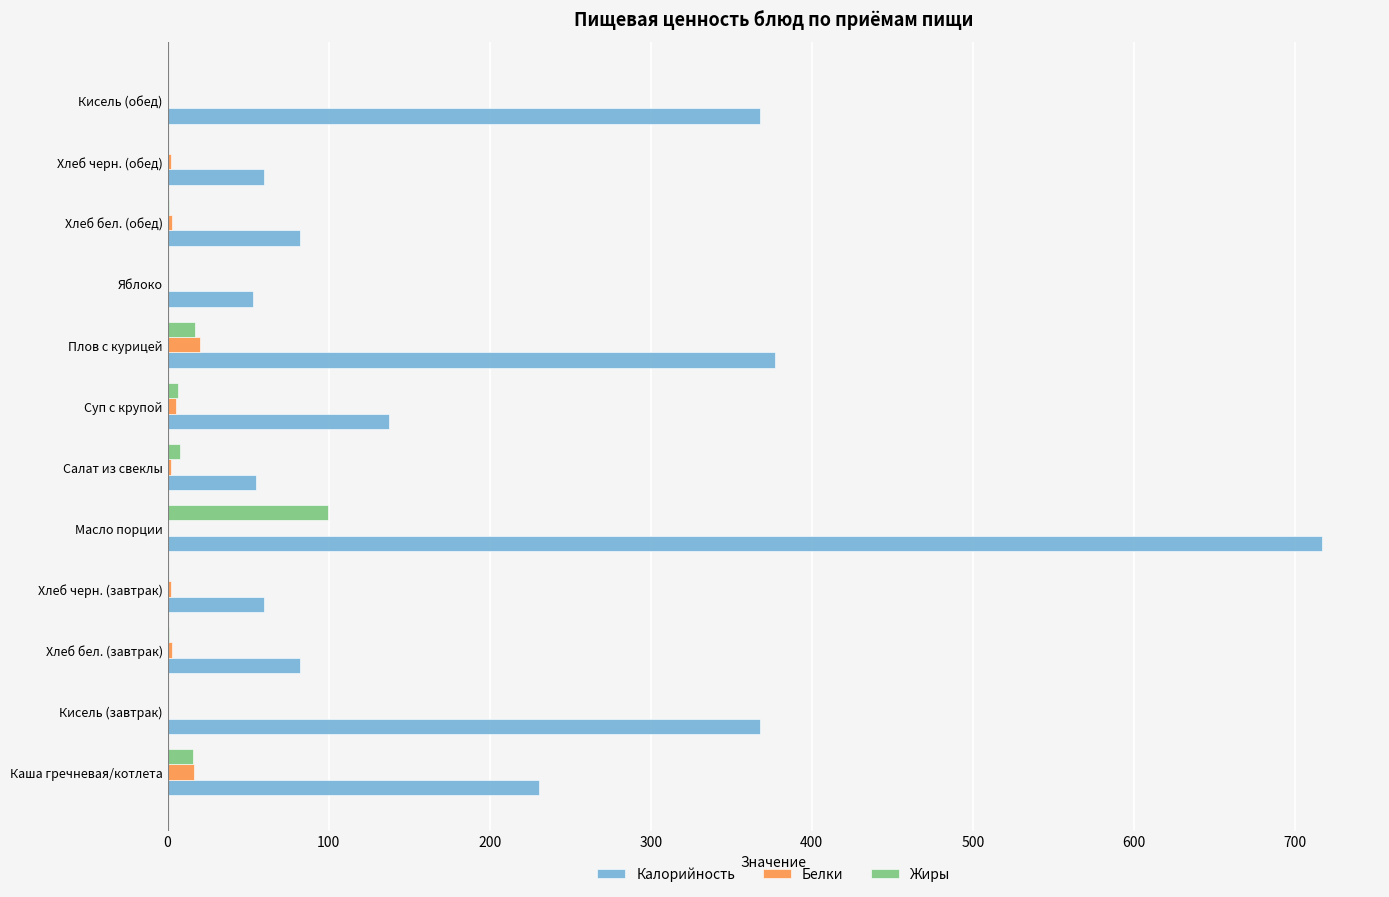

What is the average value of the Белки series?

4.5